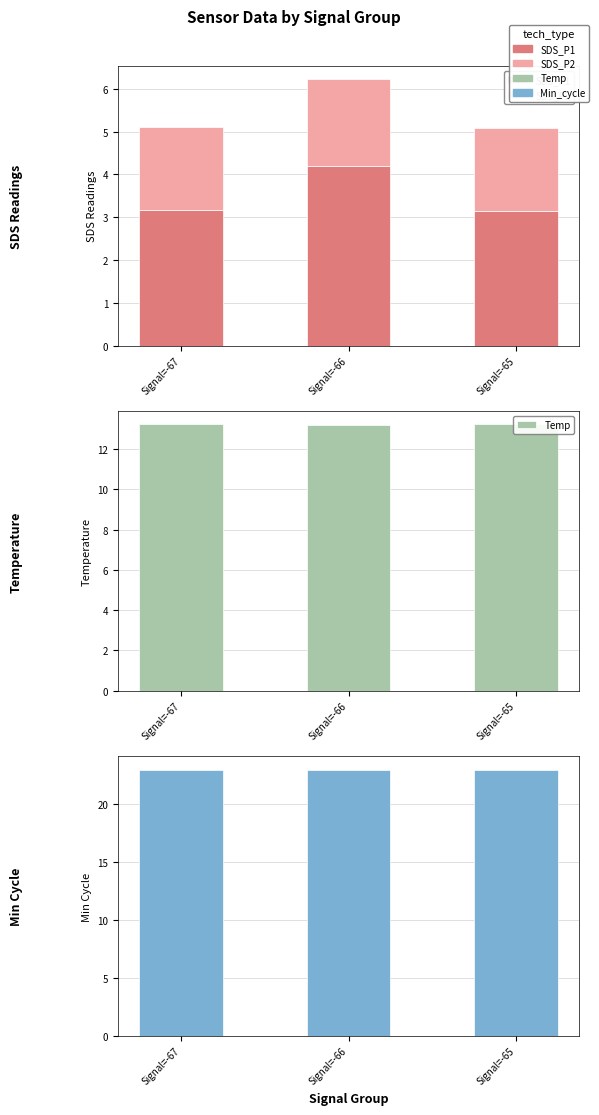

Reading left to right, list all the values displayed in this chart.

SDS_P1: 3.2	4.2	3.2
SDS_P2: 2.0	2.0	1.9
Temp: 13.2	13.2	13.2
Min_cycle: 23.0	23.0	23.0